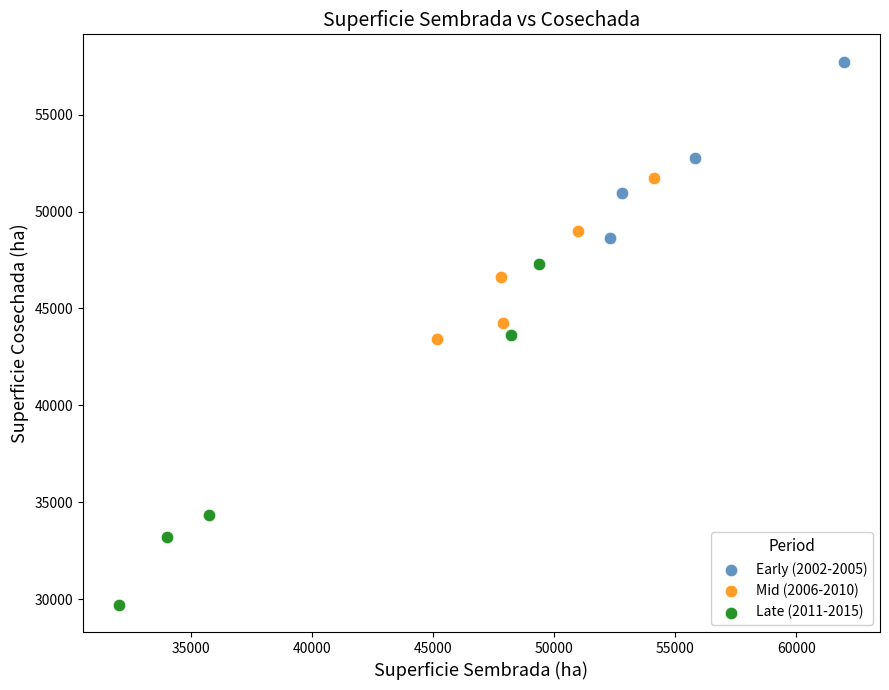

What are all the series names shown in the legend?

Early (2002-2005), Mid (2006-2010), Late (2011-2015)